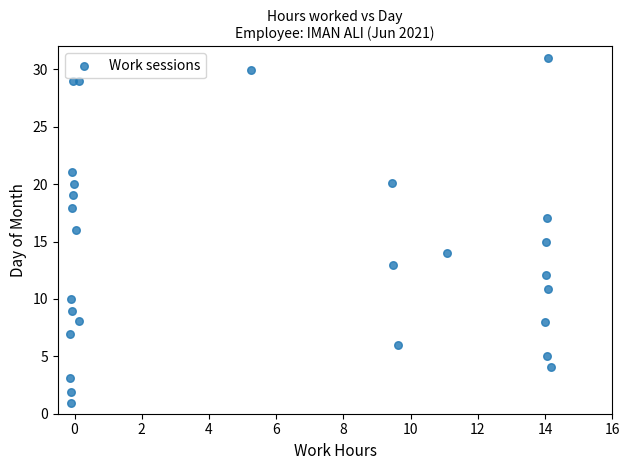

What is the range of Y values (max minus min)?

30.1